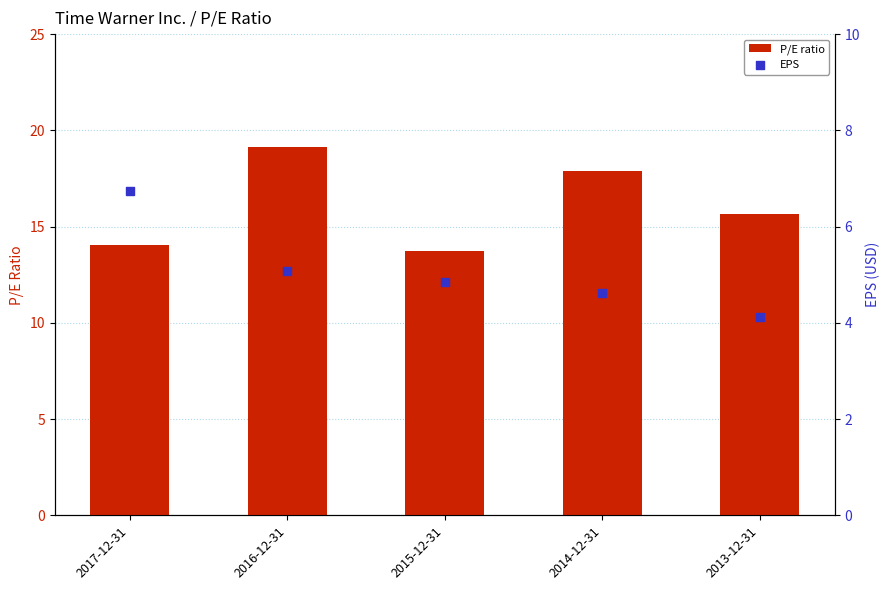

Which series contains the lowest Y value?

EPS